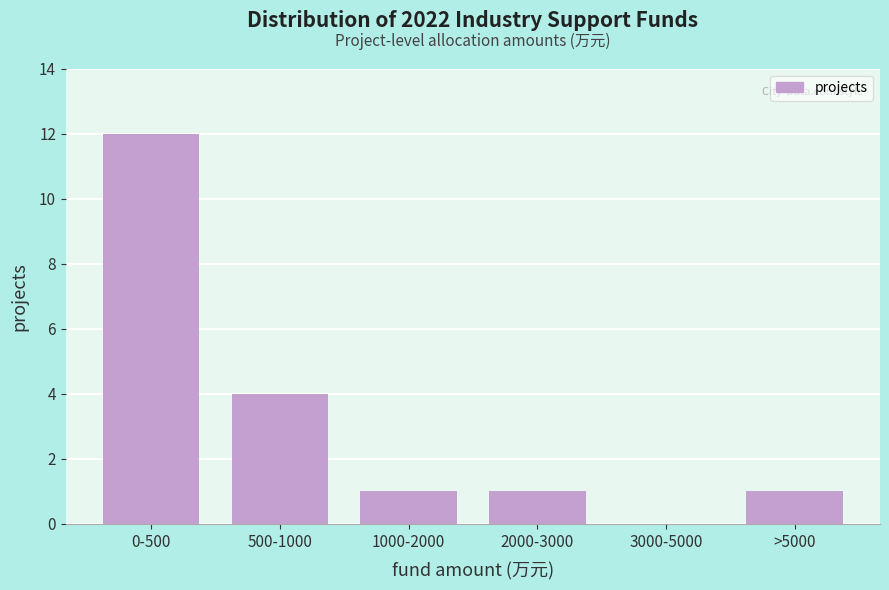

Reading right to left, list all the values displayed in this chart.

>5000=1	3000-5000=0	2000-3000=1	1000-2000=1	500-1000=4	0-500=12